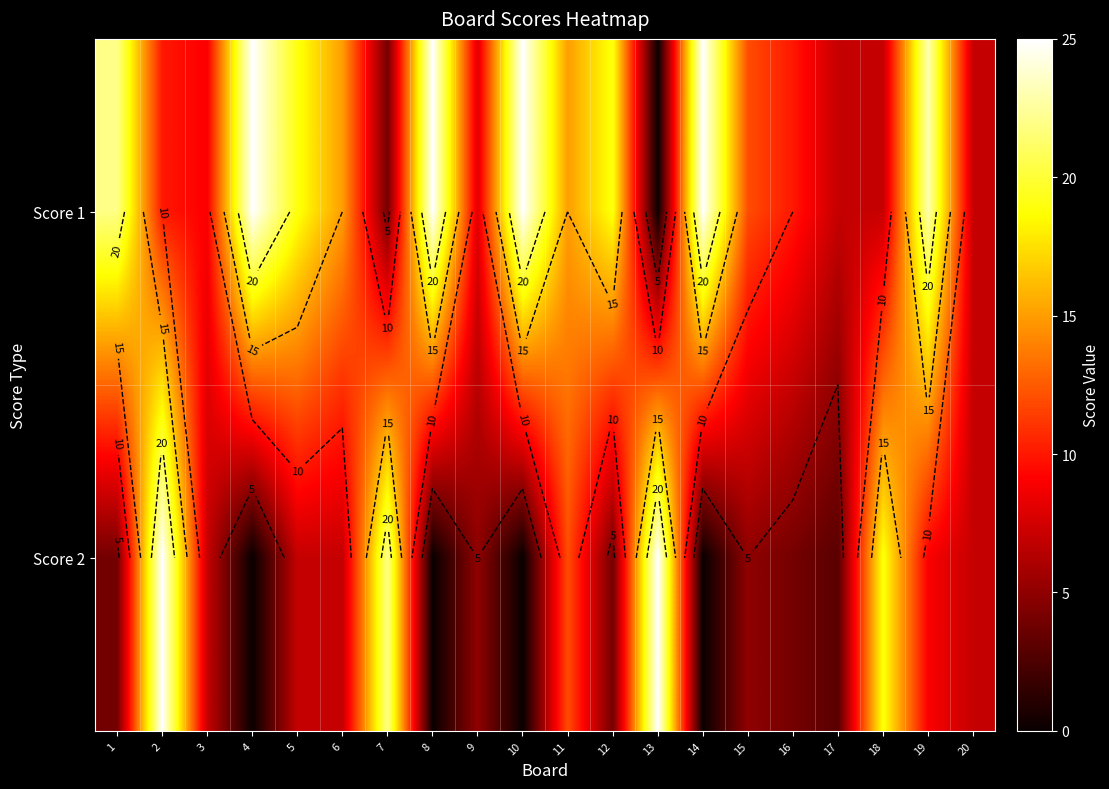

Which series has the widest spread of values?

Score 1